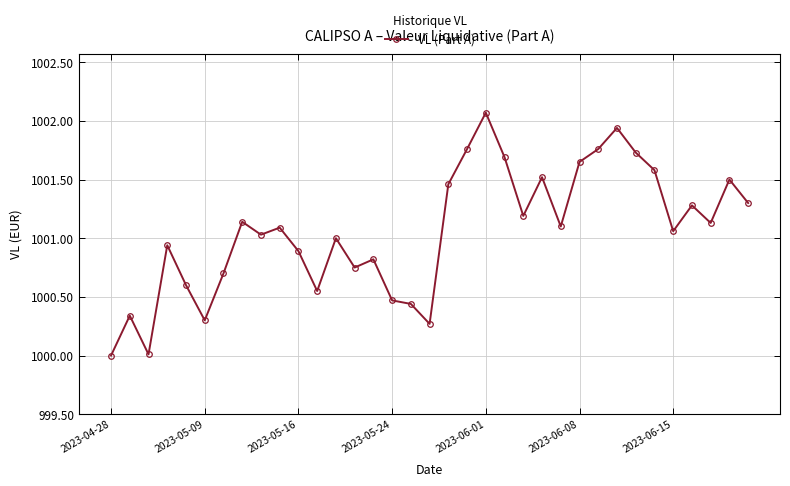

What is the minimum value shown in the chart?

1000.0